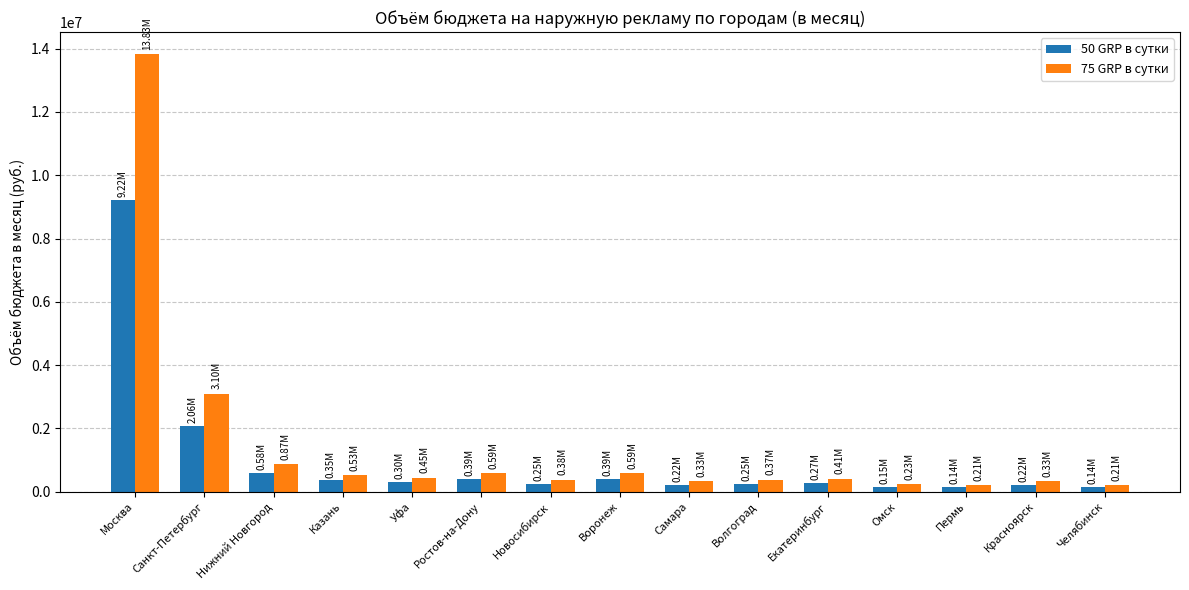

What is the difference between the maximum and minimum values in the 75 GRP в сутки series?

13629554.8